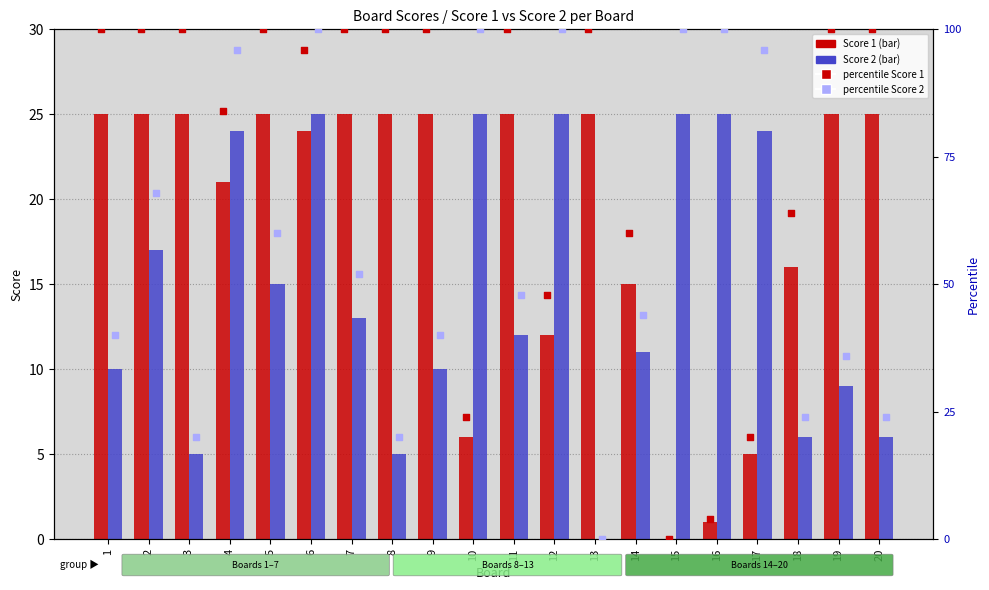

Which series has the largest Y range (max minus min)?

percentile Score 1